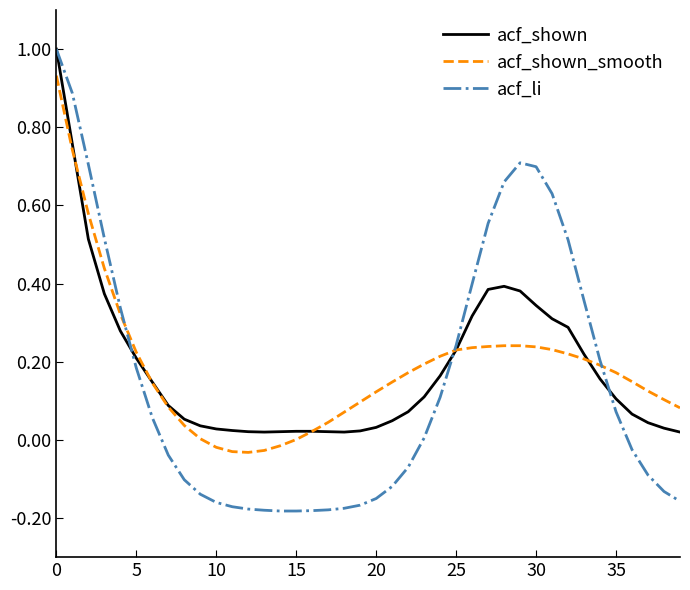

What is the highest value of the acf_li series?

1.0